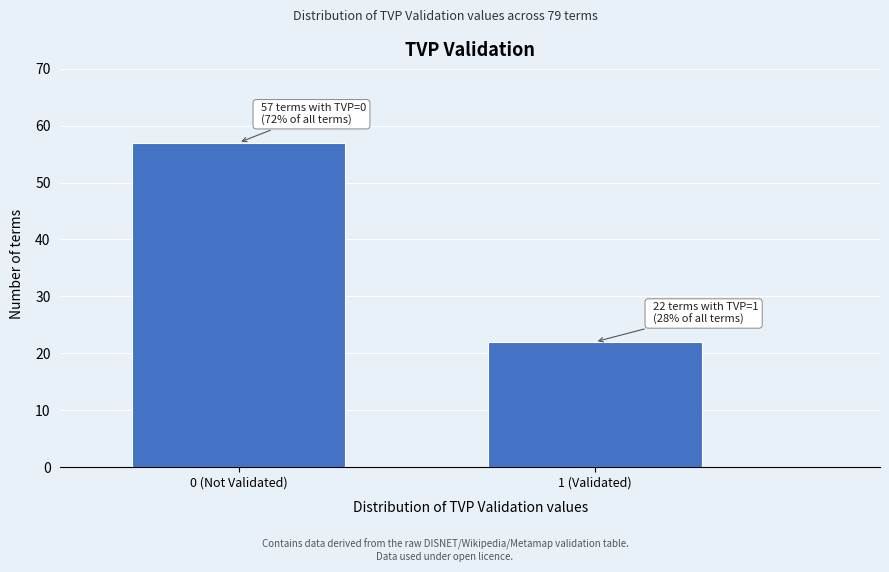

Reading left to right, what are all the values shown in this chart?

0 (Not Validated)=57	1 (Validated)=22